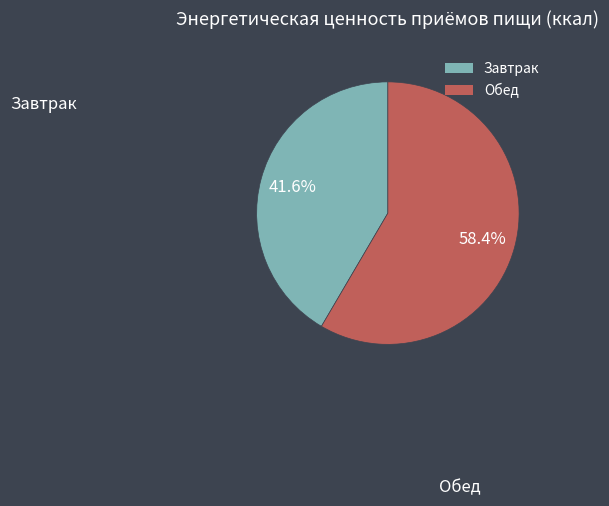

Which category accounts for the majority?

Обед